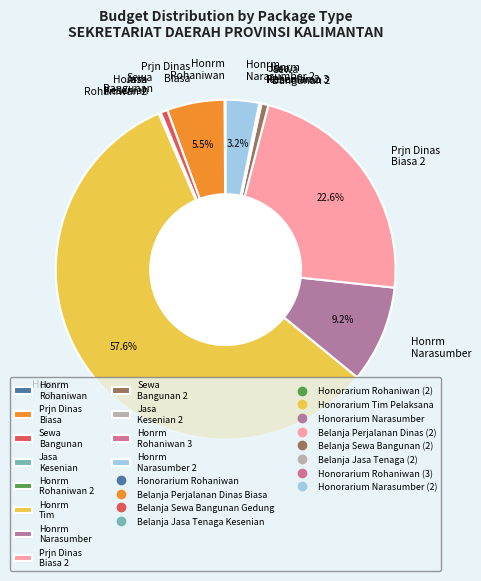

What is the majority slice?

Honrm Tim